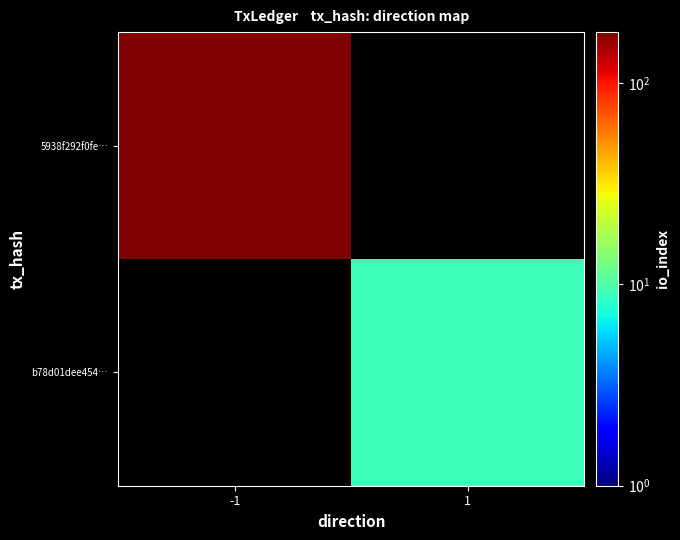

What is the lowest value of the 5938f292f0fe… series?

179.0